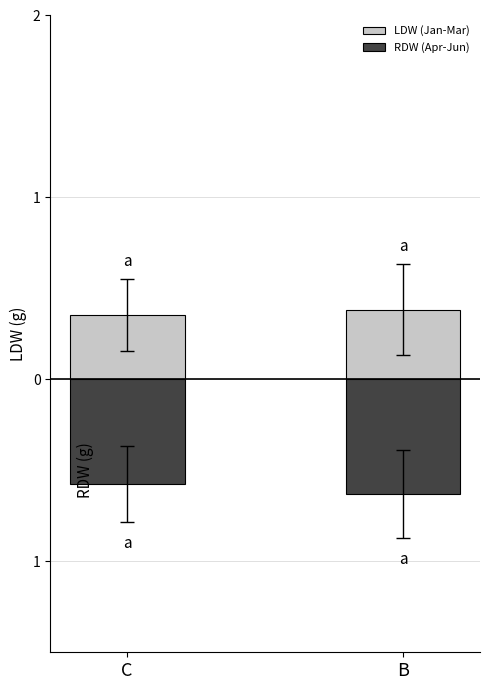

Rank the series by their average value, from lowest to highest.

RDW (Apr-Jun), LDW (Jan-Mar)